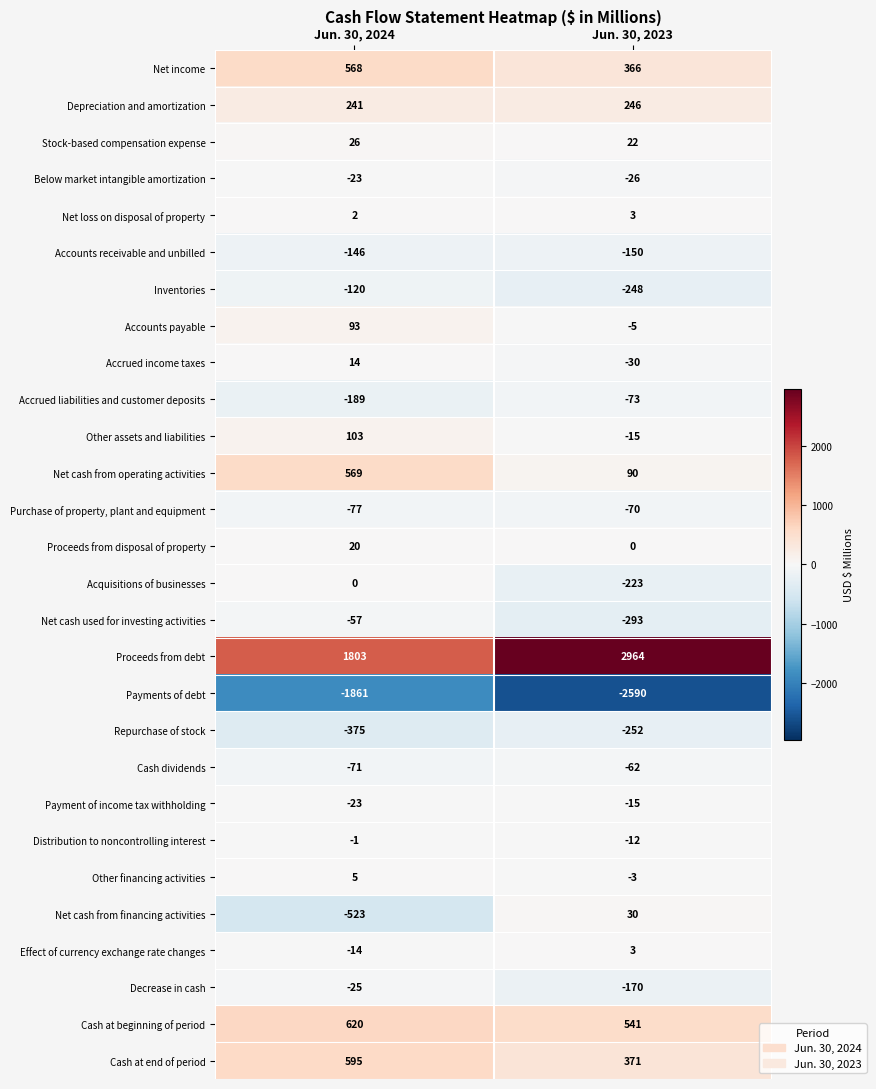

At which category is the sum across all series the highest?

Jun. 30, 2024